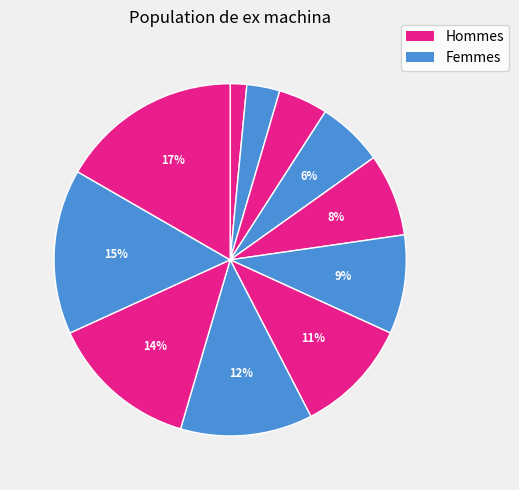

How many slices are in this pie chart?

11